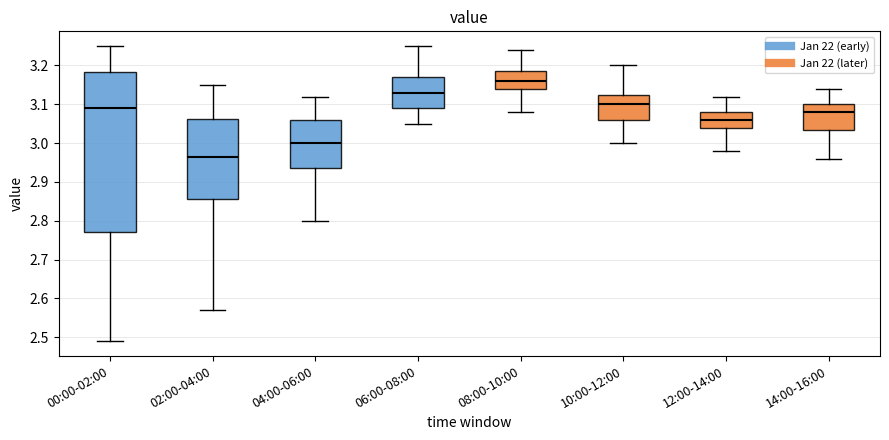

Reading left to right, transcribe this box plot: for each box, give where its median line is, the range the box spans, and where its two whiskers end, as read against the y-axis. The values are not printed on the chart, so give them approximately, as read against the axis.

00:00-02:00: median 3.09, box 2.77 to 3.18, whiskers 2.49 to 3.25
02:00-04:00: median 2.97, box 2.86 to 3.06, whiskers 2.57 to 3.15
04:00-06:00: median 3.00, box 2.94 to 3.06, whiskers 2.80 to 3.12
06:00-08:00: median 3.13, box 3.09 to 3.17, whiskers 3.05 to 3.25
08:00-10:00: median 3.16, box 3.14 to 3.19, whiskers 3.08 to 3.24
10:00-12:00: median 3.10, box 3.06 to 3.13, whiskers 3.00 to 3.20
12:00-14:00: median 3.06, box 3.04 to 3.08, whiskers 2.98 to 3.12
14:00-16:00: median 3.08, box 3.04 to 3.10, whiskers 2.96 to 3.14